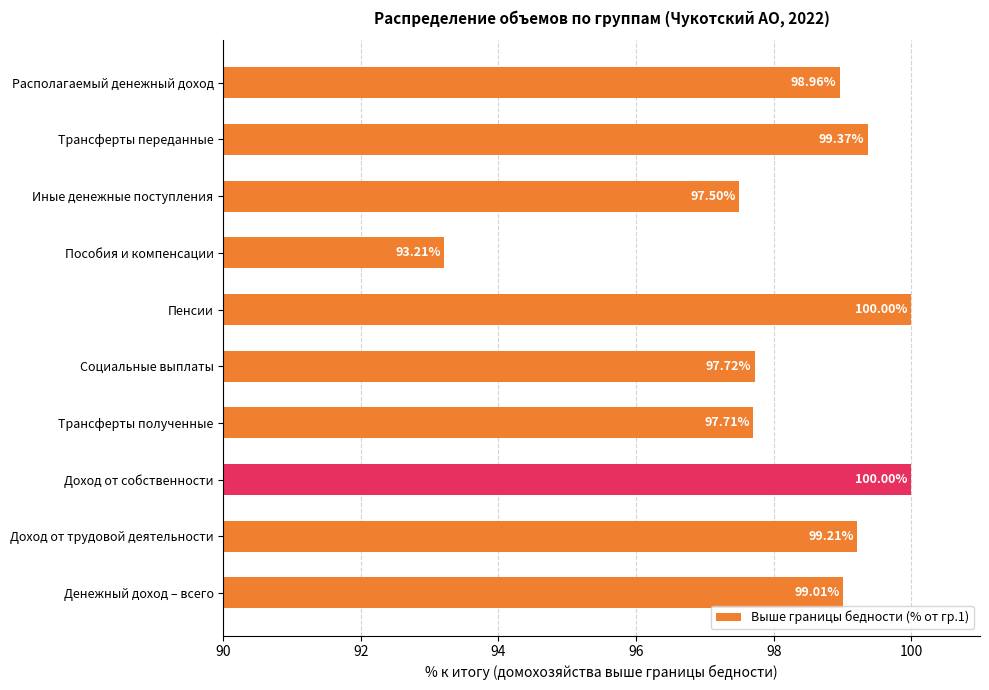

Between Доход от трудовой деятельности and Трансферты переданные, which is larger?

Трансферты переданные